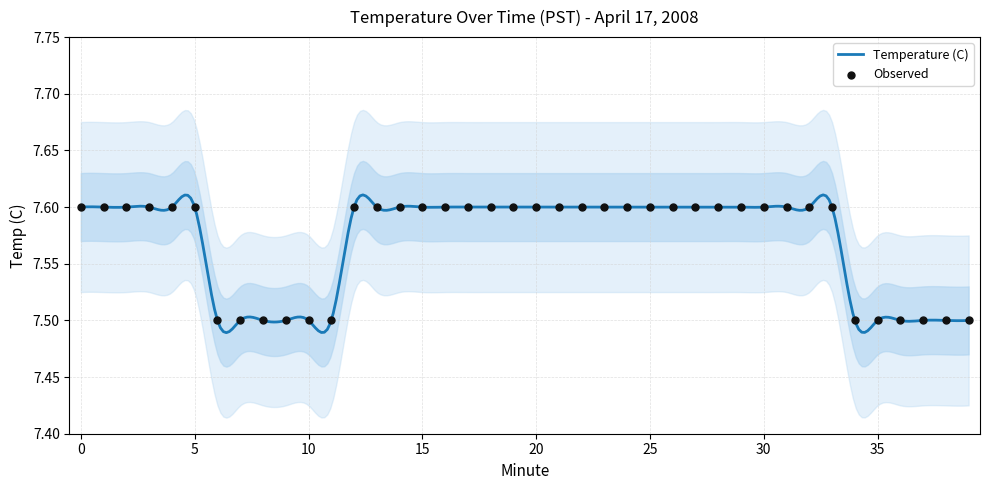

Which has a higher value, 9 or 4?

4